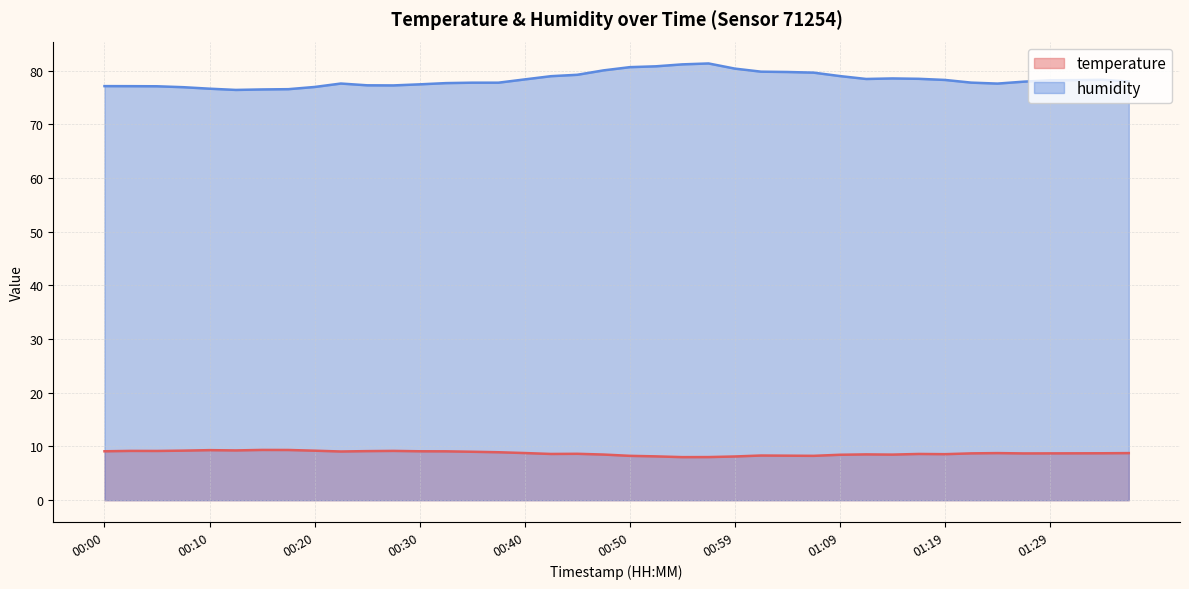

What position from the right is 00:15?

34